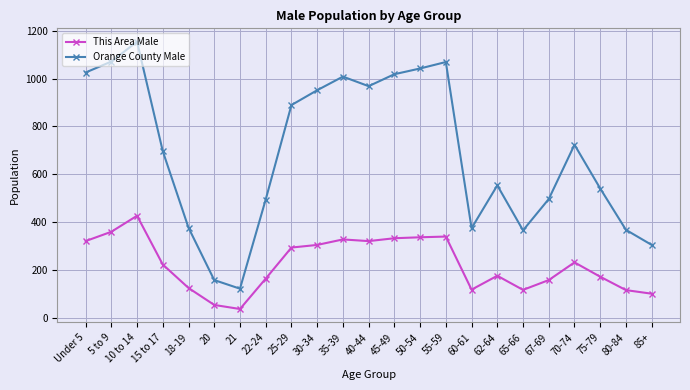

What is the label of the 4th point from the right?

70-74